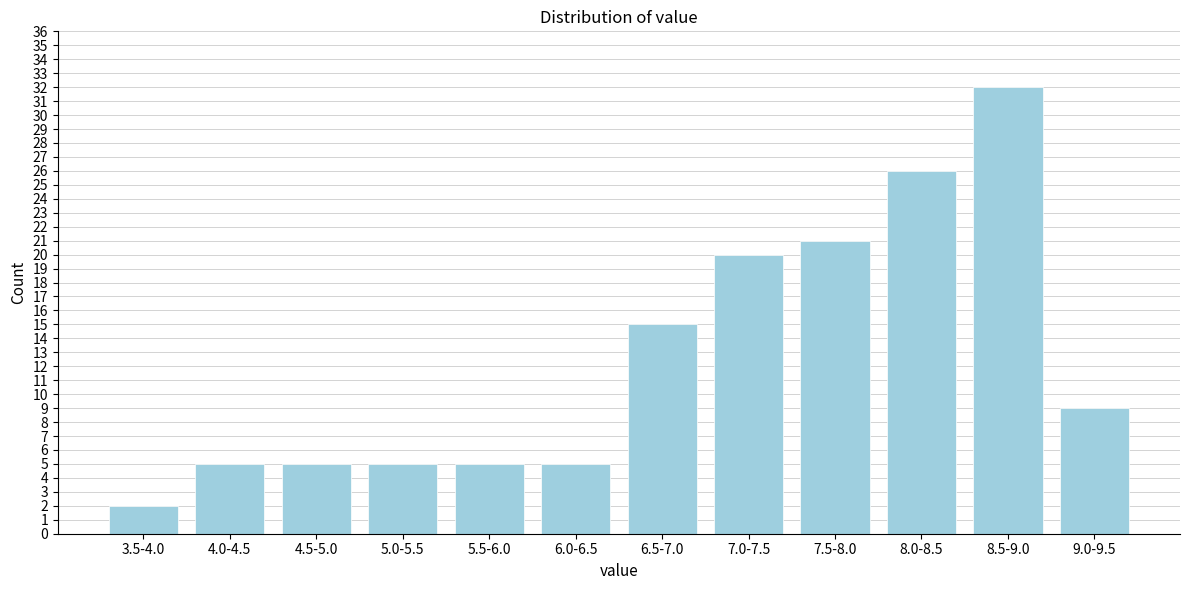

Reading left to right, transcribe all the data shown in this chart.

2	5	5	5	5	5	15	20	21	26	32	9